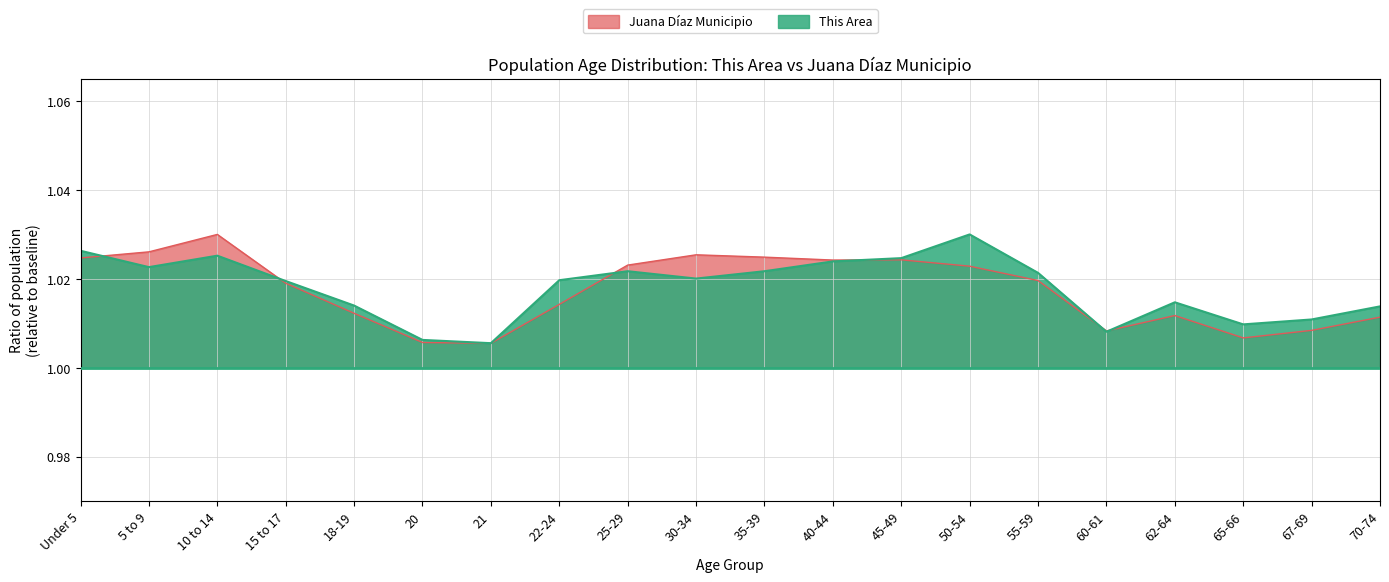

How many interior local peaks does the Juana Díaz Municipio series have?

4